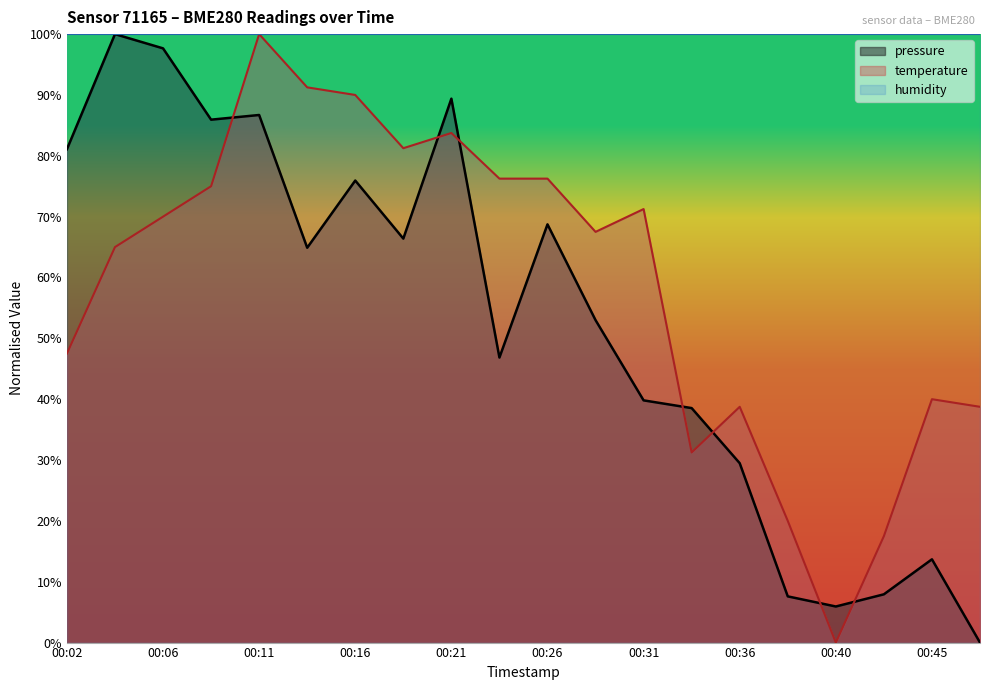

At how many categories does at least one series exceed 98?

20